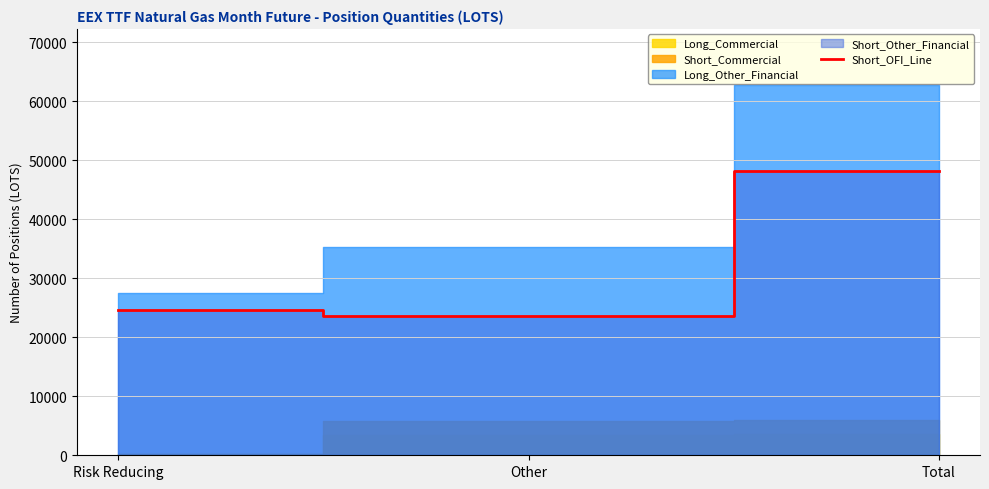

What is the maximum value for Short_OFI_Line?

48173